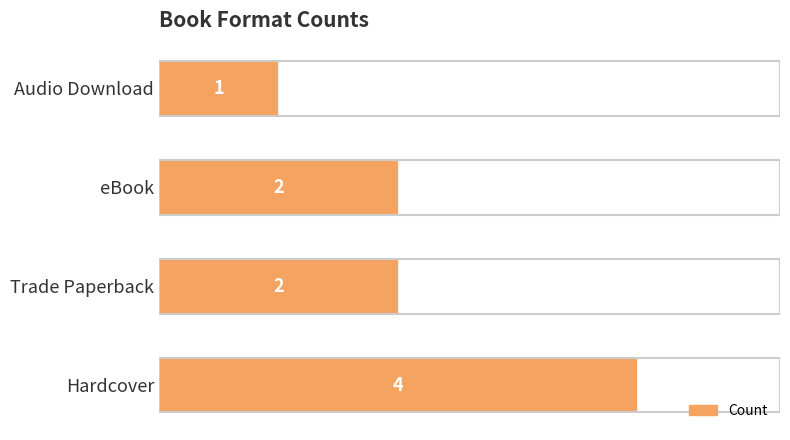

What is the sum of all values?

9